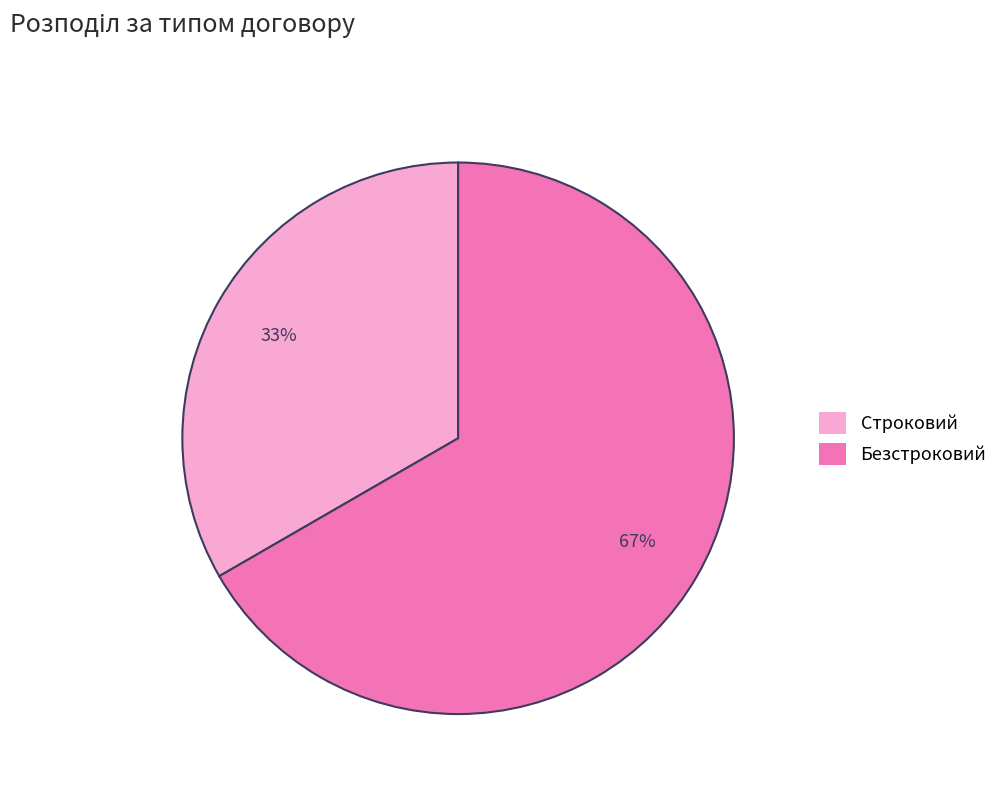

To the nearest percent, what percentage of the pie is Безстроковий?

67%